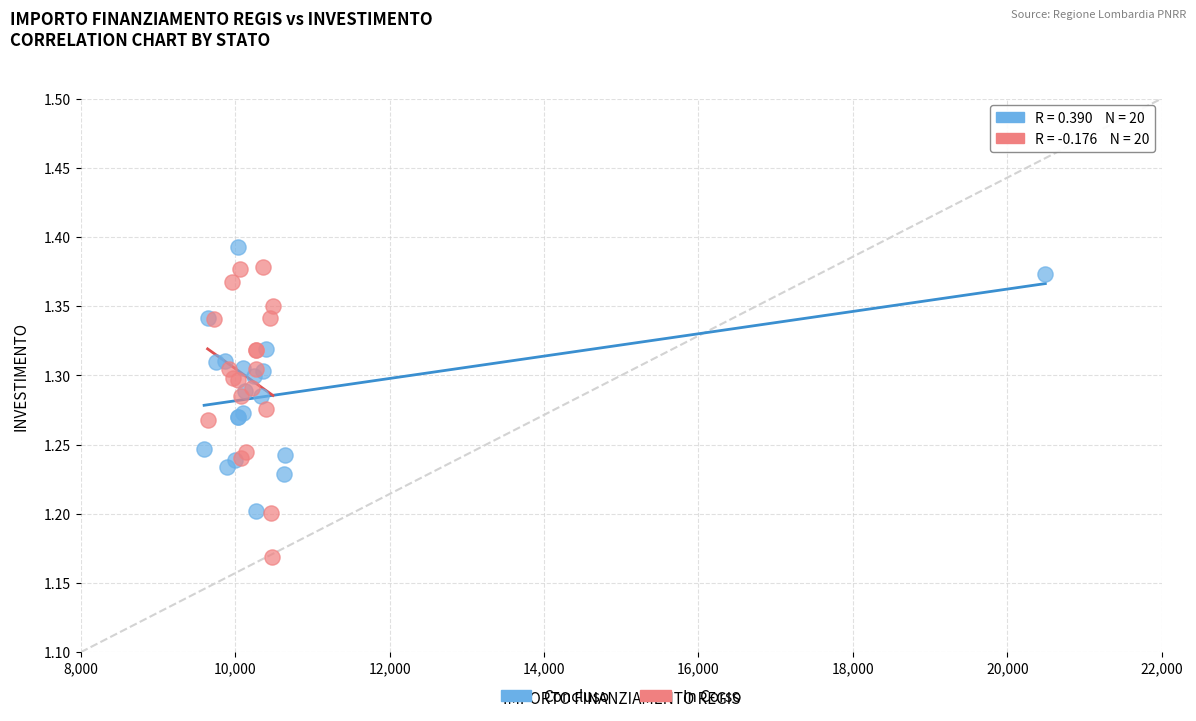

What are all the series names shown in the legend?

Concluso, In Corso